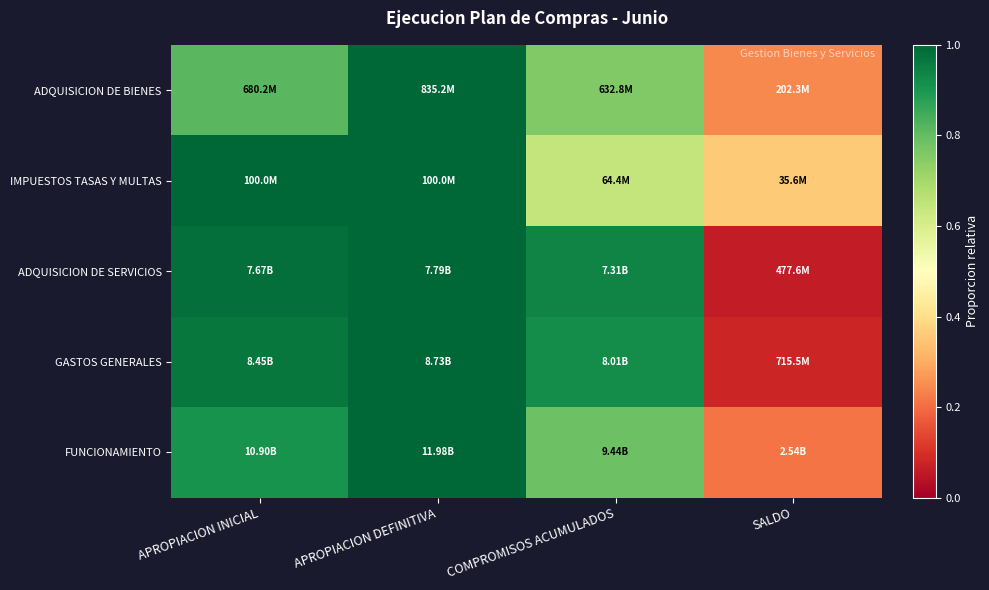

Between SALDO and APROPIACION DEFINITIVA, which is larger?

APROPIACION DEFINITIVA